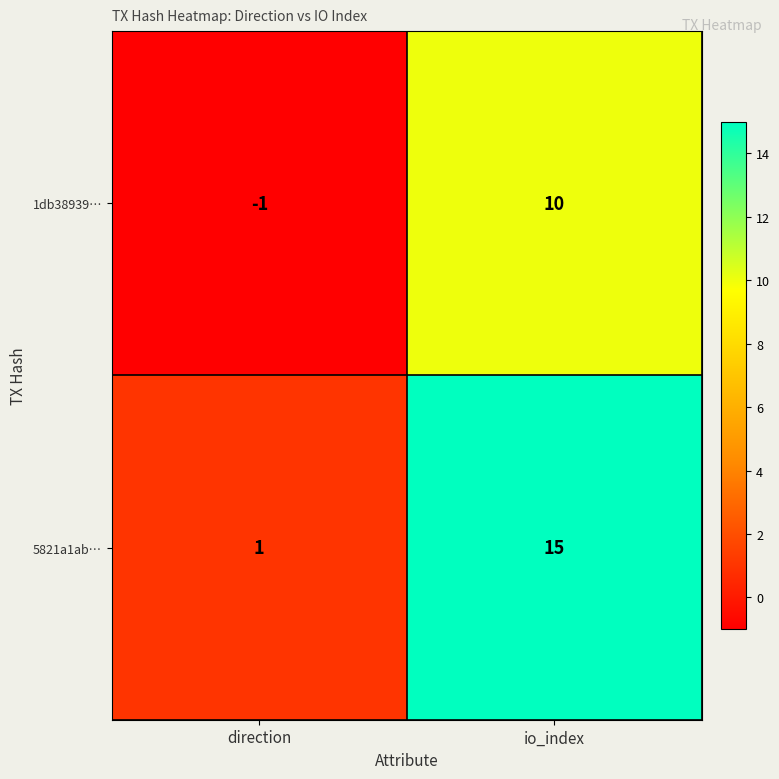

What is the maximum value shown in the chart?

15